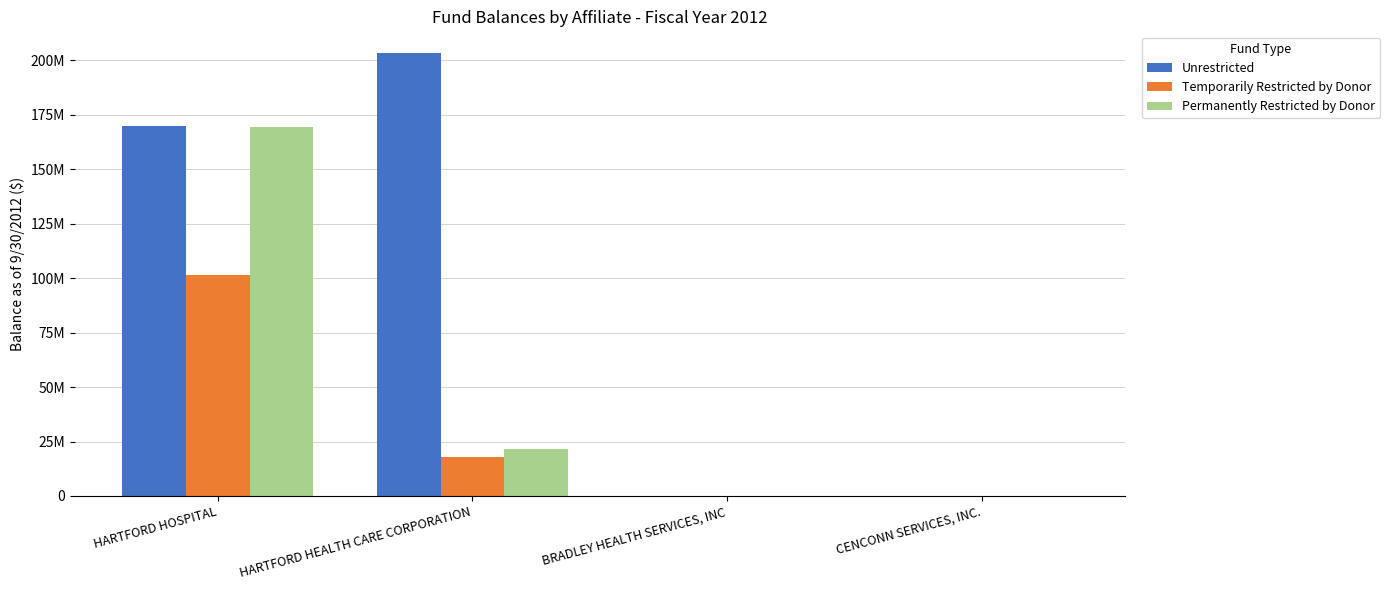

What is the difference between the Temporarily Restricted by Donor values at HARTFORD HEALTH CARE CORPORATION and HARTFORD HOSPITAL?

83755787